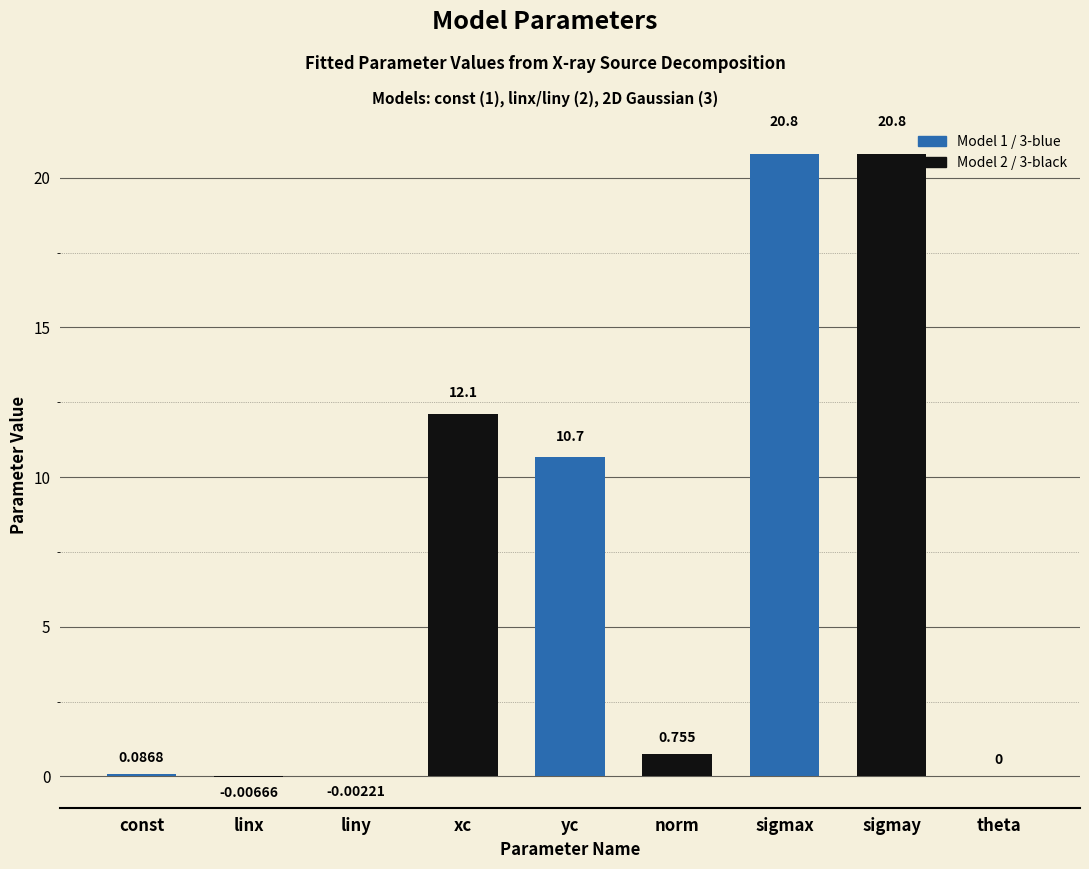

Which has a higher value, sigmax or yc?

sigmax